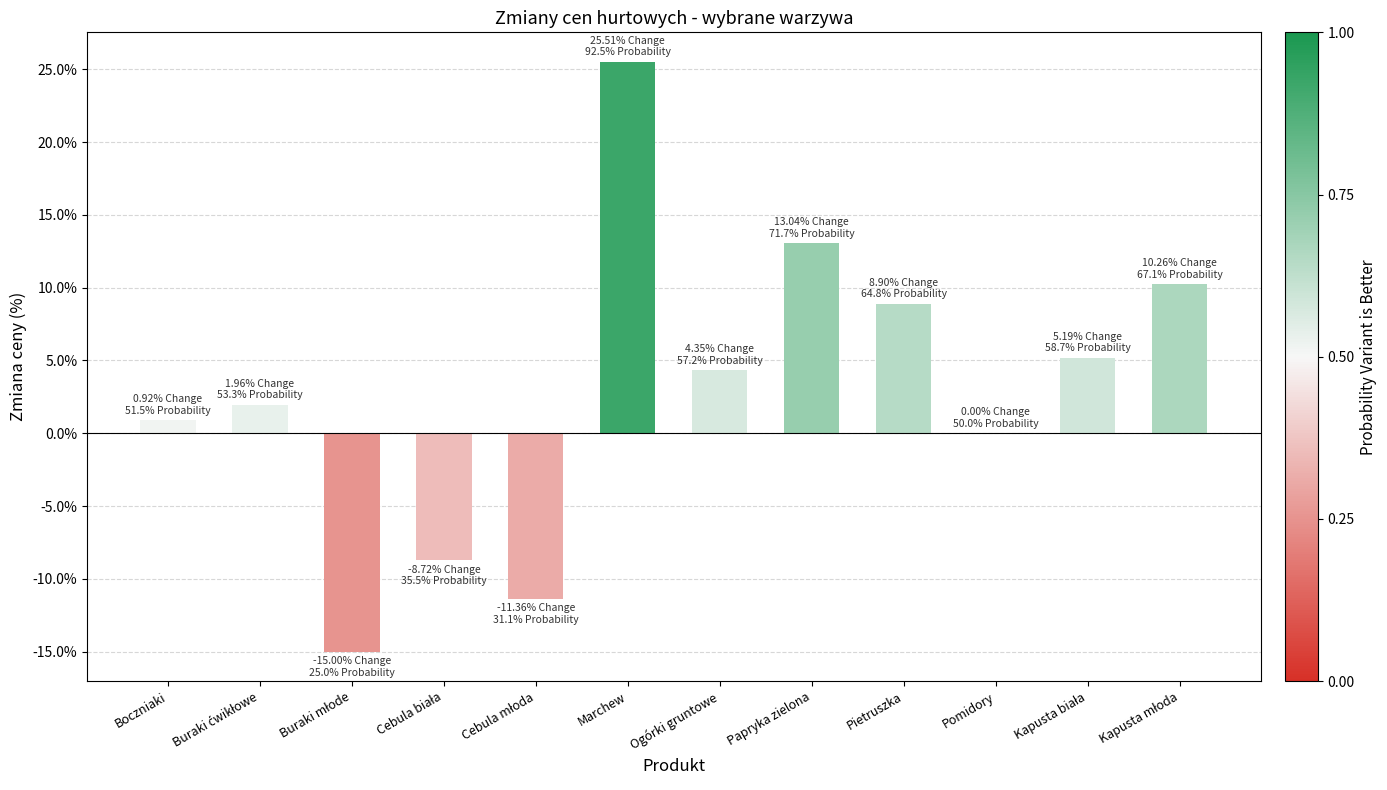

Which category has the highest value across all series?

Marchew